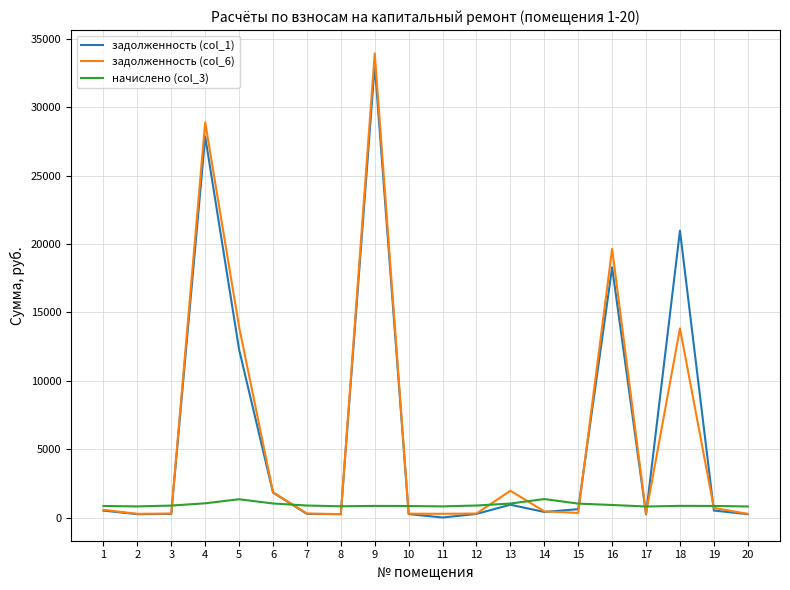

Which series has the largest range (max minus min)?

задолженность (col_6)